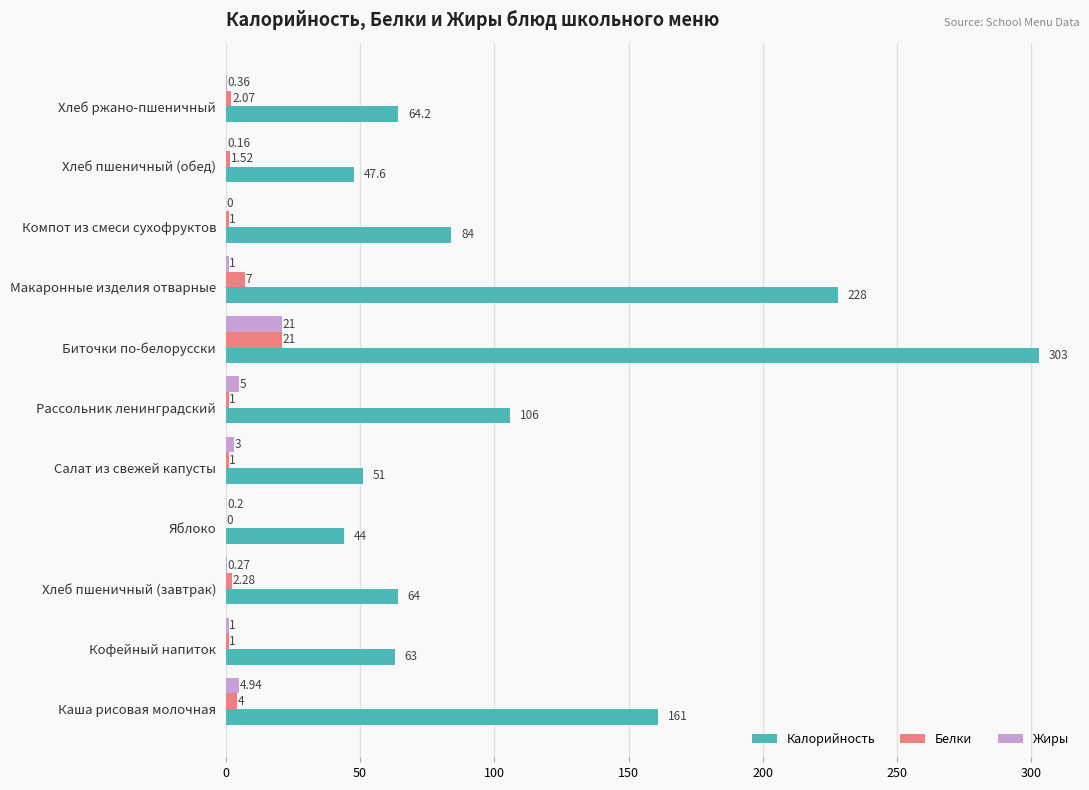

How many categories are shown in the chart?

11